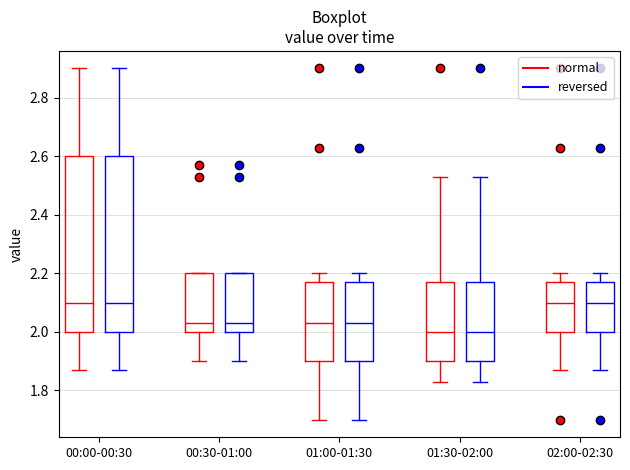

Reading left to right, read every box against the y-axis: the position of its median line, the range the box covers, and the ends of its whiskers. The values are not printed on the chart, so give them approximately, as read against the axis.

00:00-00:30 (normal): median 2.10, box 2.00 to 2.60, whiskers 1.88 to 2.90
00:00-00:30 (reversed): median 2.10, box 2.00 to 2.60, whiskers 1.88 to 2.90
00:30-01:00 (normal): median 2.04, box 2.00 to 2.20, whiskers 1.90 to 2.20
00:30-01:00 (reversed): median 2.04, box 2.00 to 2.20, whiskers 1.90 to 2.20
01:00-01:30 (normal): median 2.04, box 1.90 to 2.18, whiskers 1.70 to 2.20
01:00-01:30 (reversed): median 2.04, box 1.90 to 2.18, whiskers 1.70 to 2.20
01:30-02:00 (normal): median 2.00, box 1.90 to 2.18, whiskers 1.84 to 2.54
01:30-02:00 (reversed): median 2.00, box 1.90 to 2.18, whiskers 1.84 to 2.54
02:00-02:30 (normal): median 2.10, box 2.00 to 2.18, whiskers 1.88 to 2.20
02:00-02:30 (reversed): median 2.10, box 2.00 to 2.18, whiskers 1.88 to 2.20